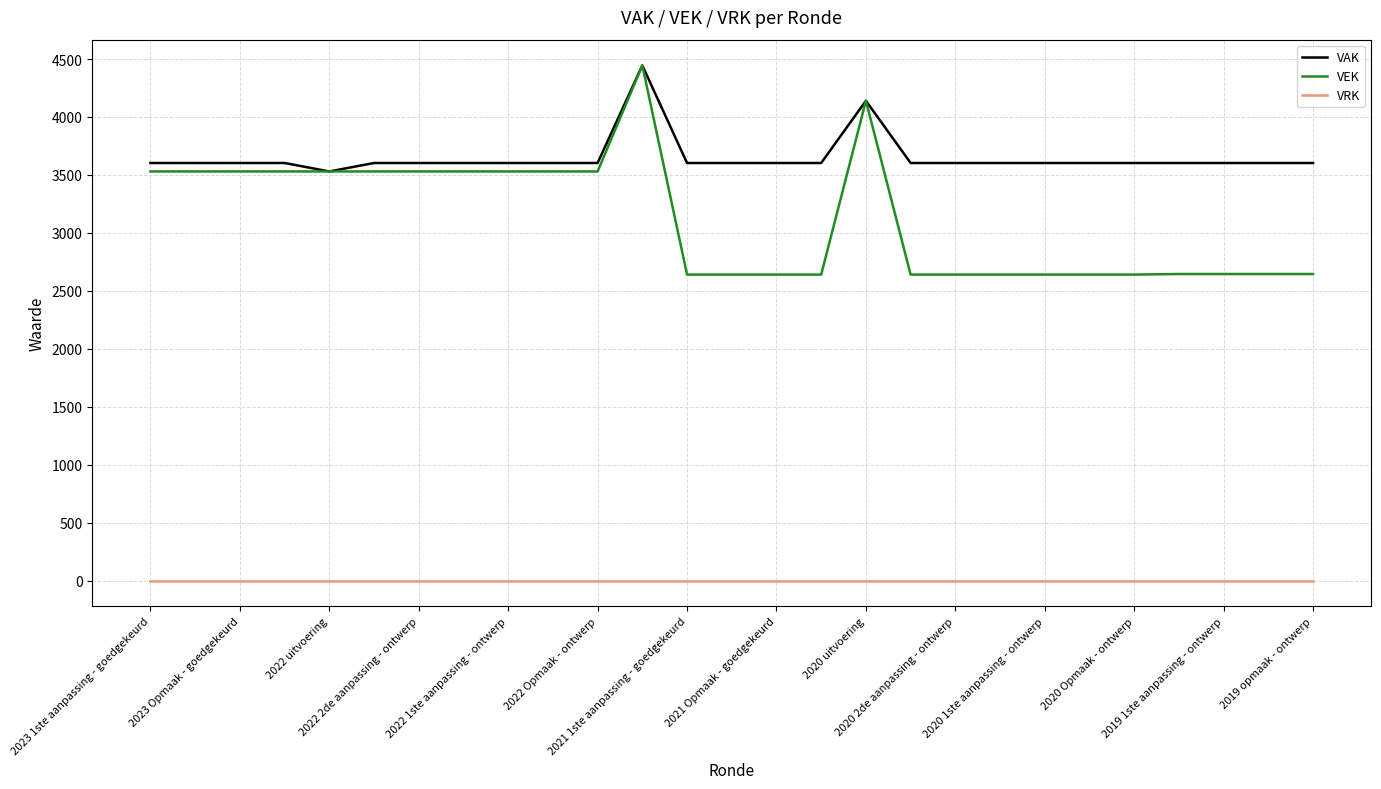

Which series has the largest total across all categories?

VAK